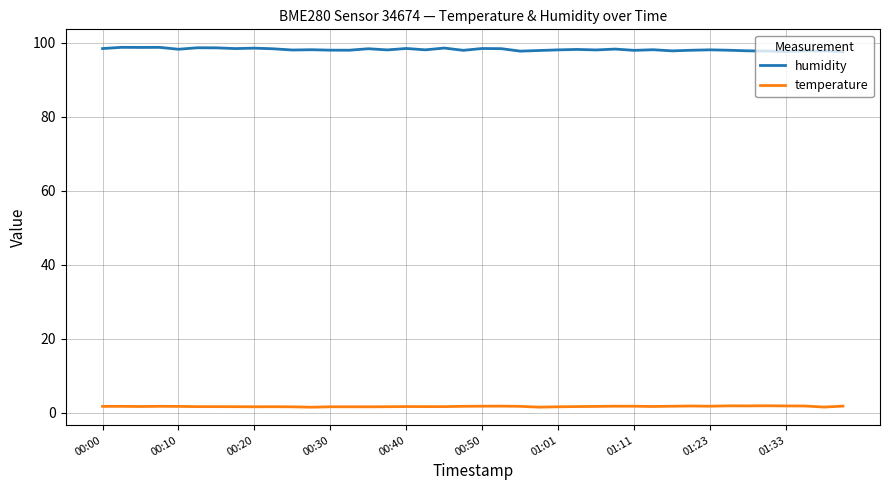

What is the greatest value displayed?

98.8